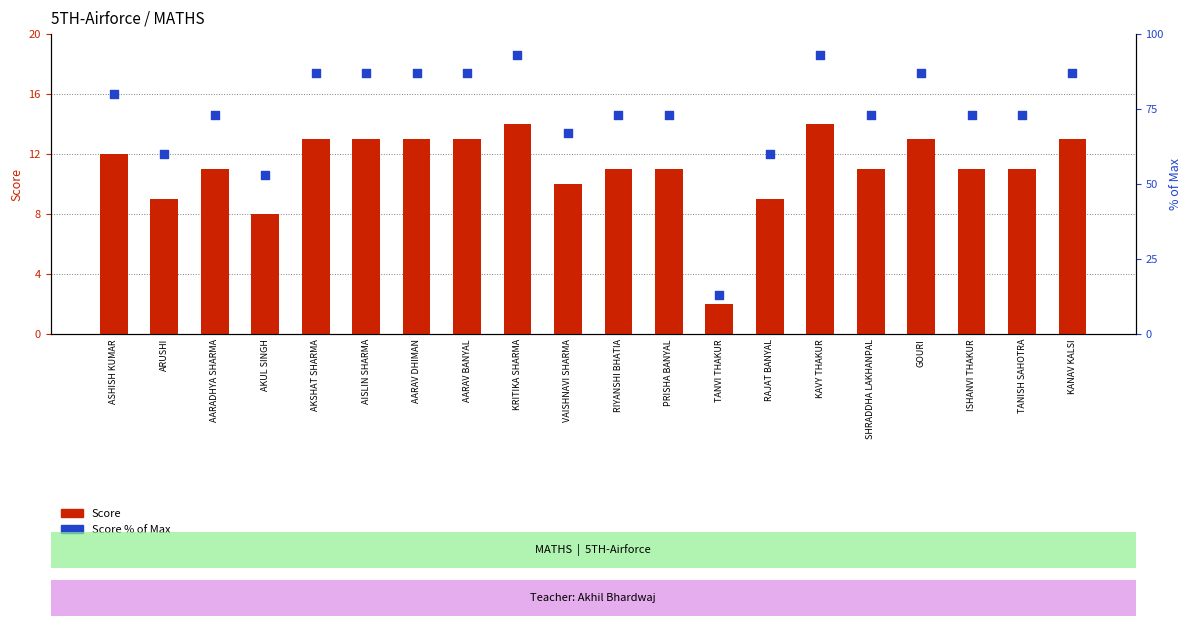

Which series contains the lowest Y value?

Score